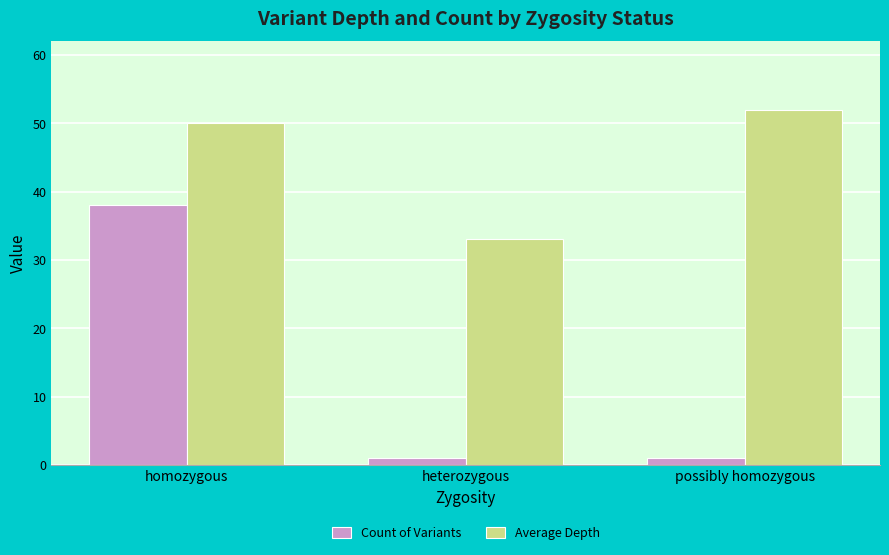

What is the minimum value shown in the chart?

1